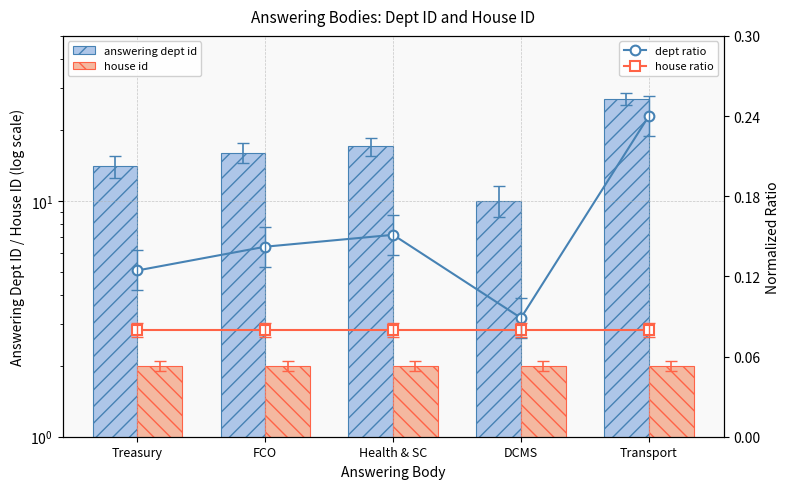

The answering dept id series shows 26.5 at Health & SC. True or false?

False